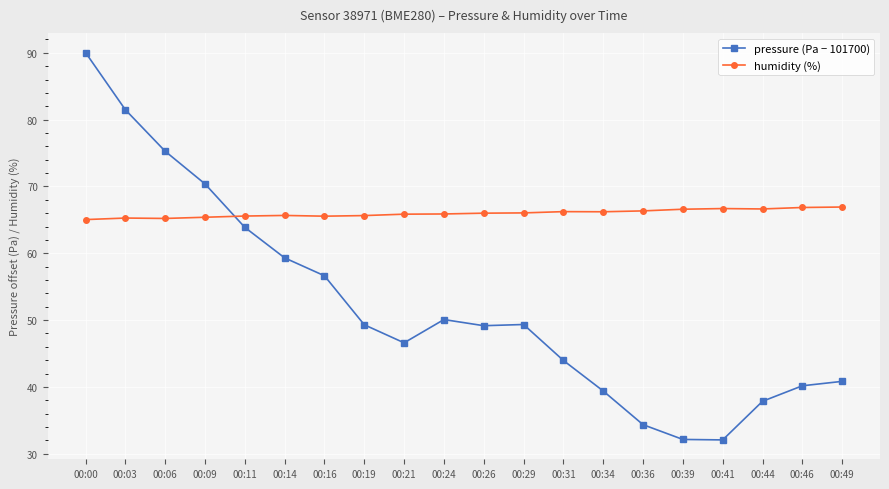

True or false: humidity (%) has a value of 114.1 at 00:39.

False